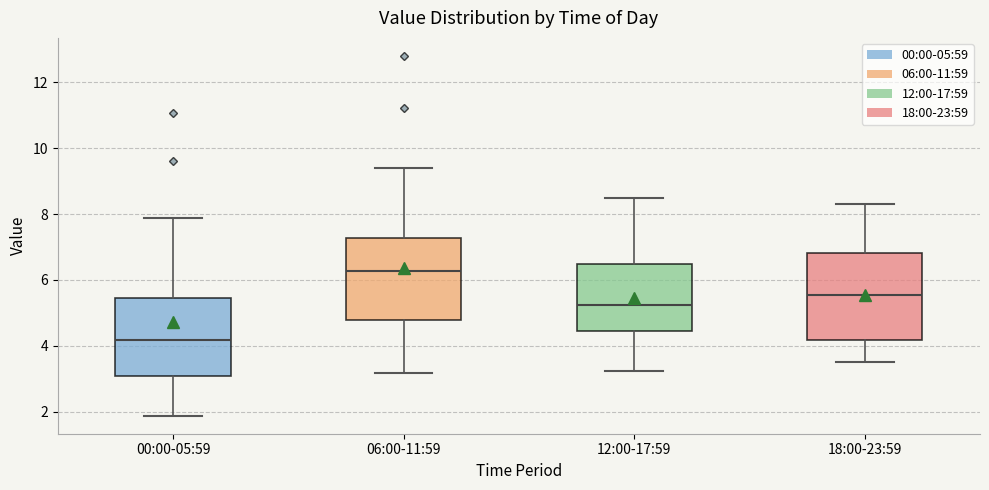

Which box's median line is the lowest?

00:00-05:59